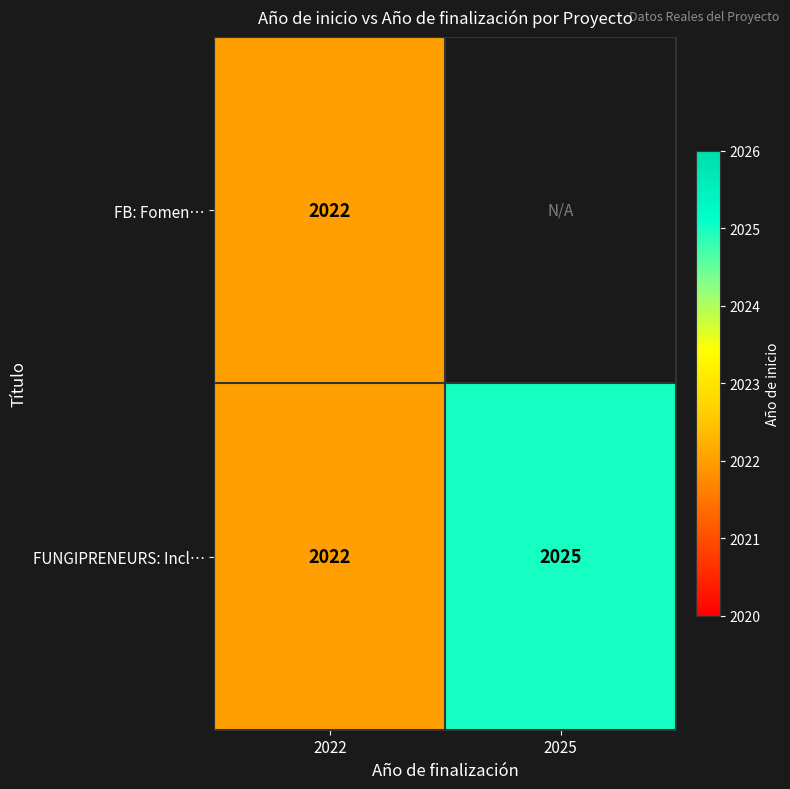

What is the difference between the maximum and minimum values in the FUNGIPRENEURS: Incl… series?

3